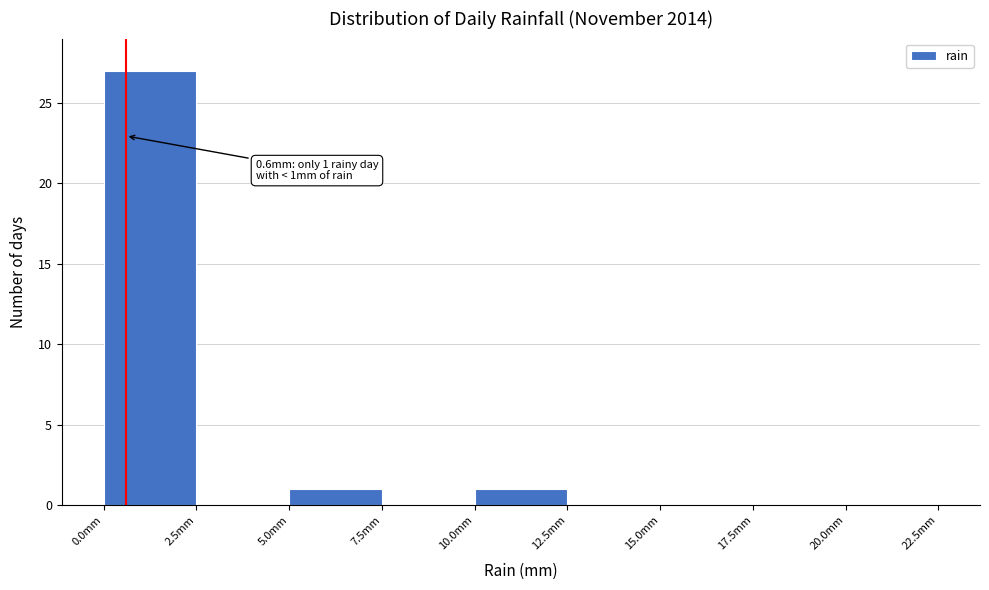

Over which range of the x-axis is the bar tallest?

0.0 to 2.5